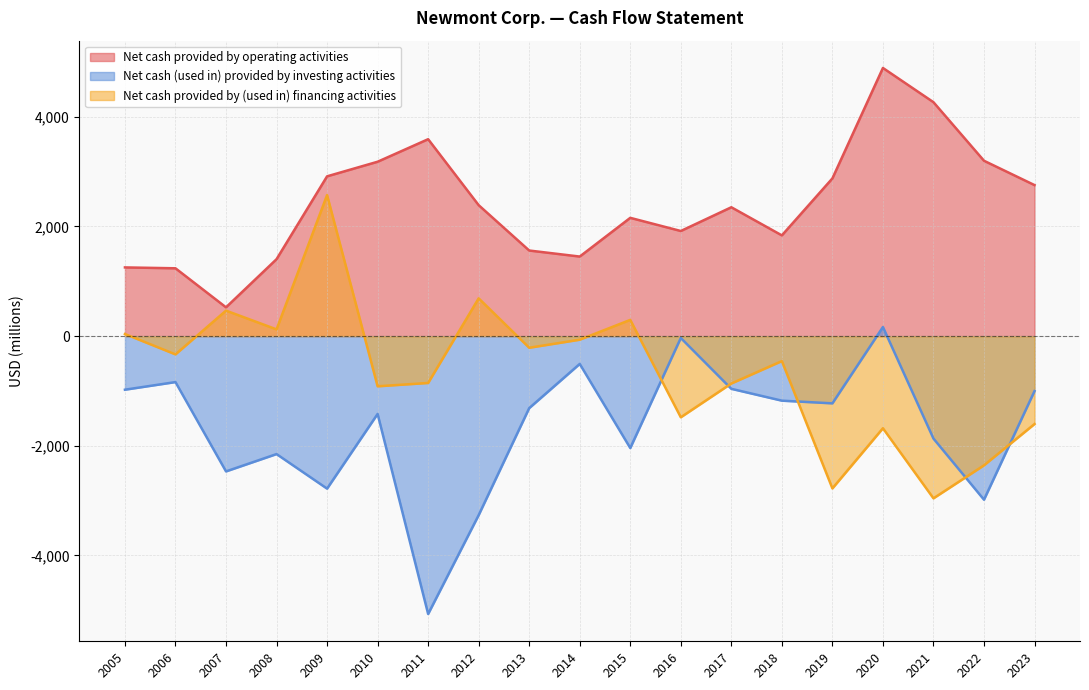

What is the total value across all series at 2021?

-560